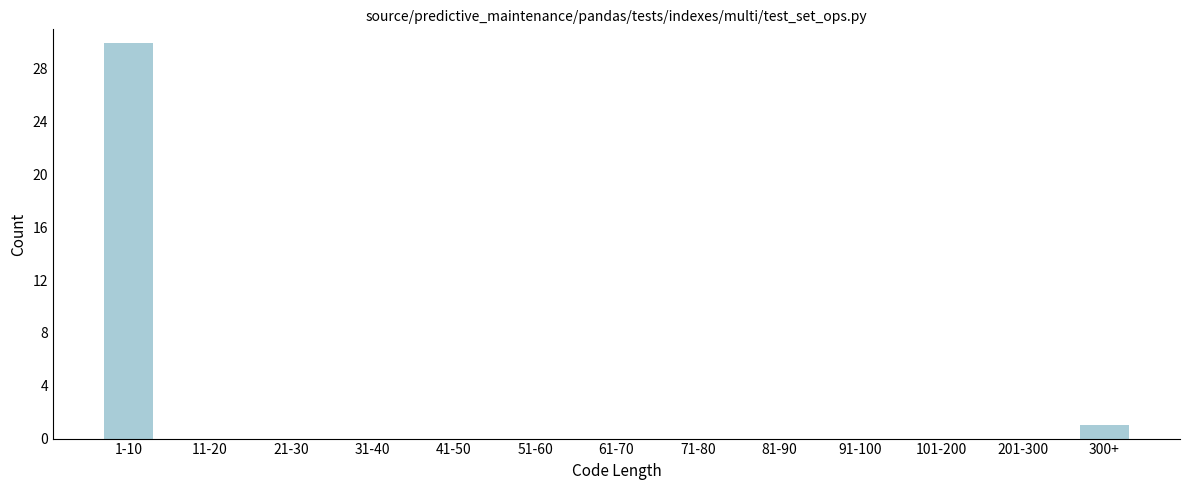

Reading left to right, list all the values displayed in this chart.

1-10=30	11-20=0	21-30=0	31-40=0	41-50=0	51-60=0	61-70=0	71-80=0	81-90=0	91-100=0	101-200=0	201-300=0	300+=1